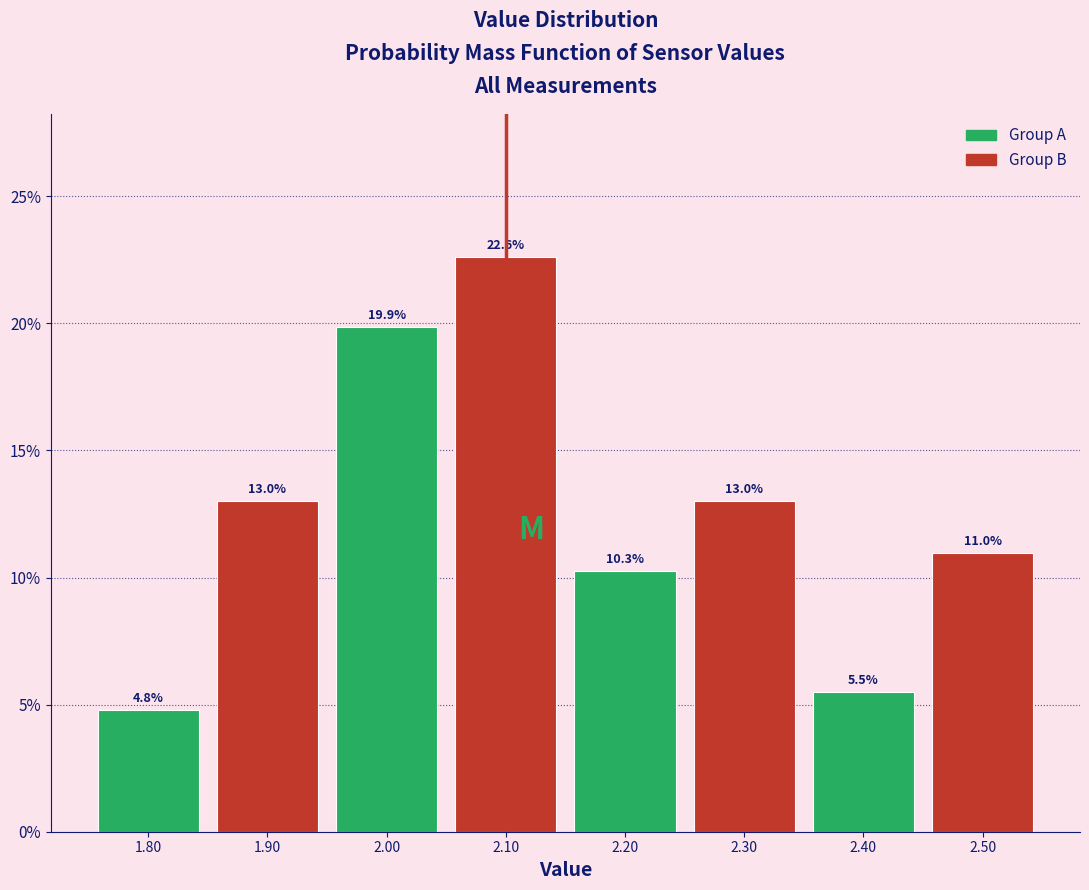

How tall is the bar that spans 2.45 to 2.55 on the x-axis?

11.0